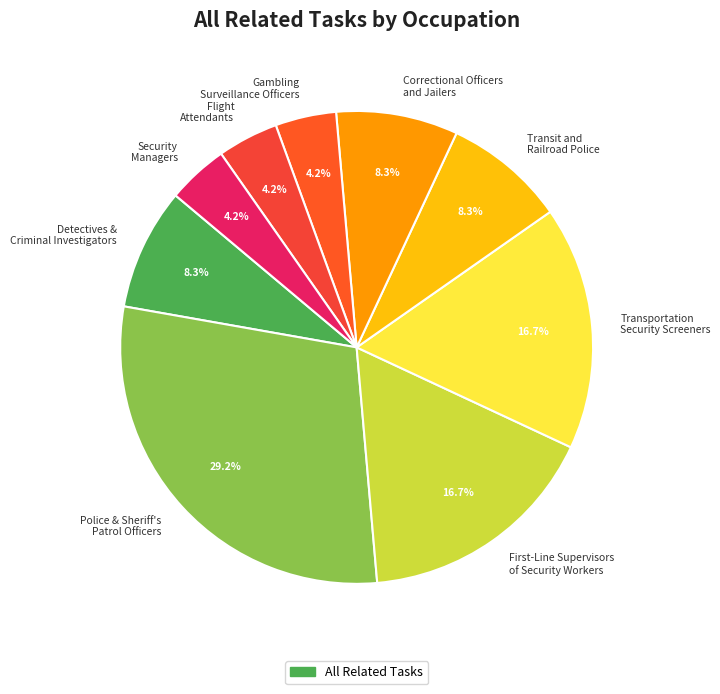

Is Detectives & Criminal Investigators the majority of the pie?

No